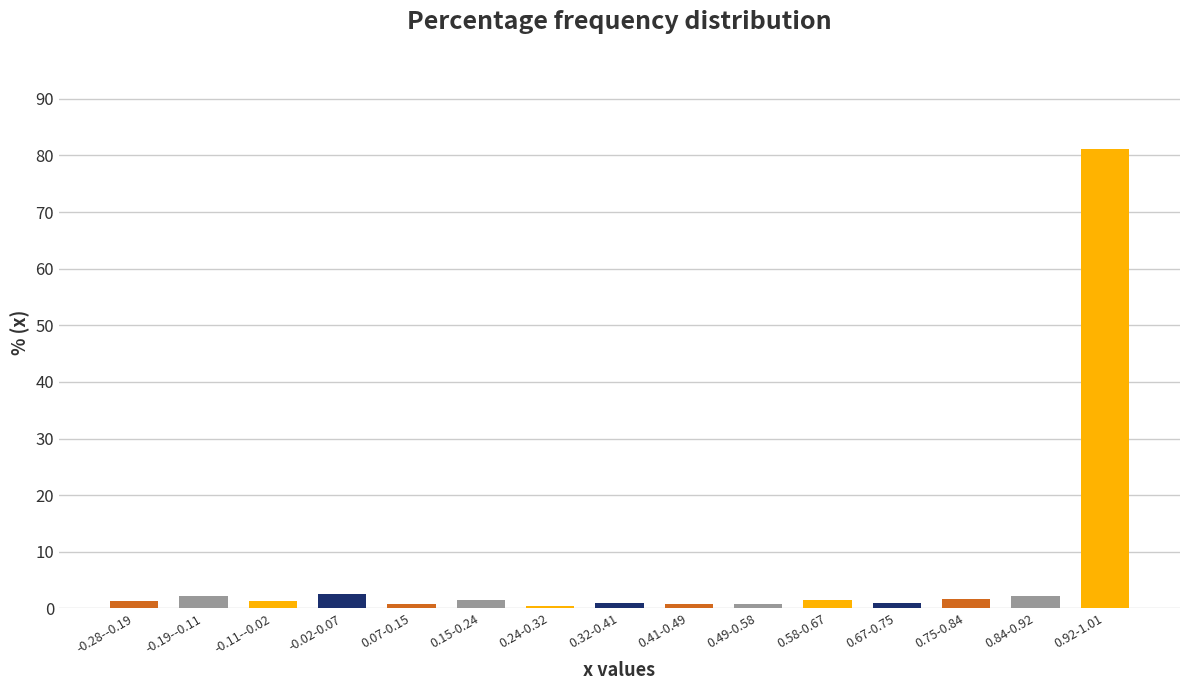

What is the average value?

6.7